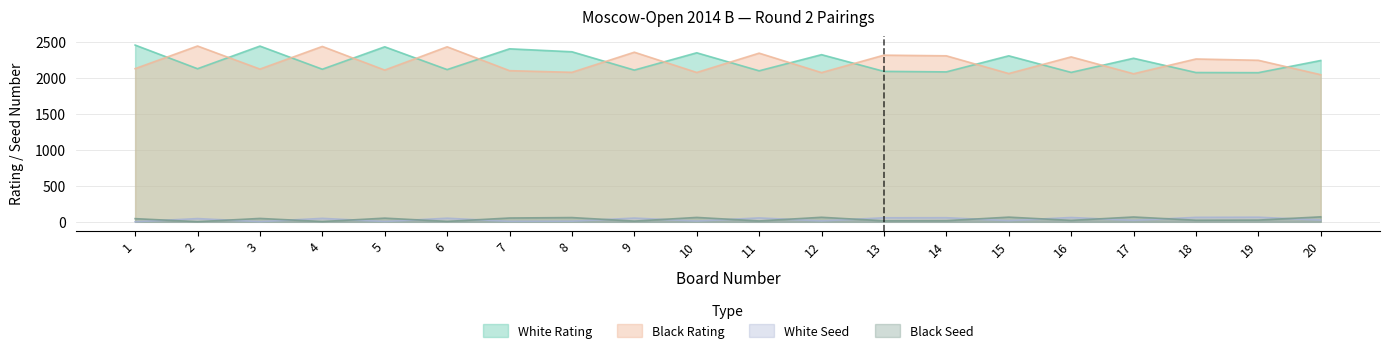

Where is the first local minimum for Black Rating?

3